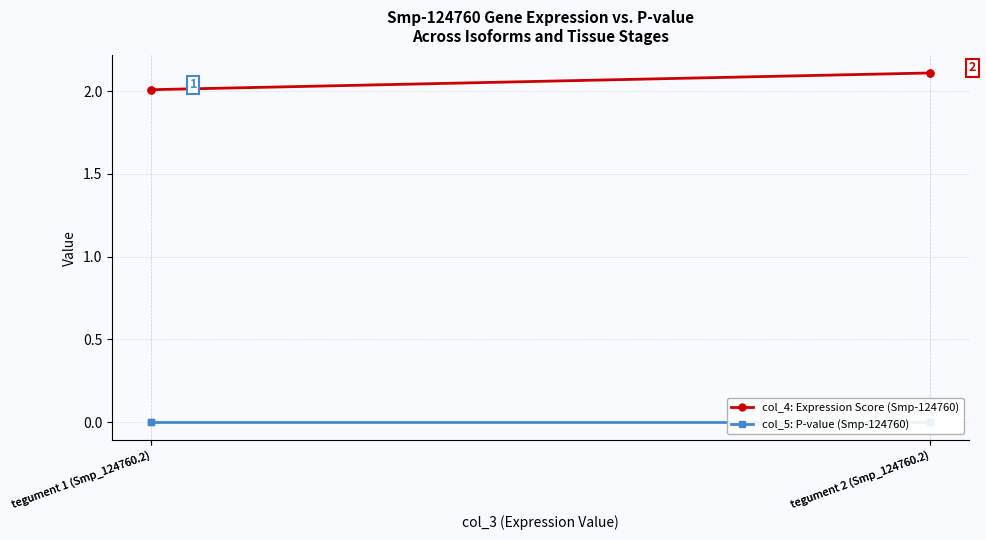

Which category has the lowest value in the col_4: Expression Score (Smp-124760) series?

tegument 1 (Smp_124760.2)